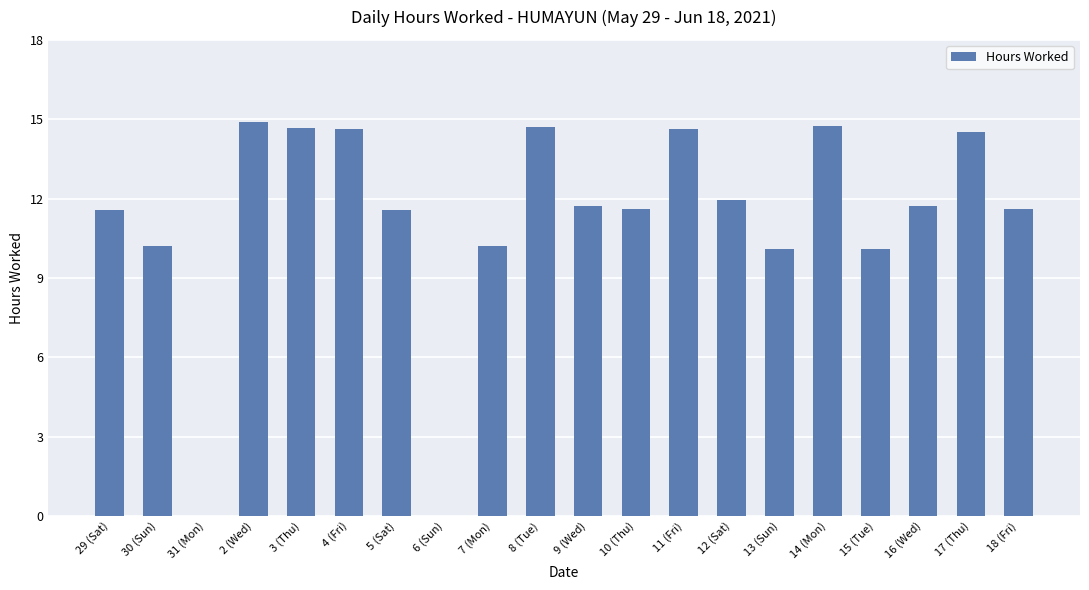

Is it true that the value at 3 (Thu) is 14.7?

True